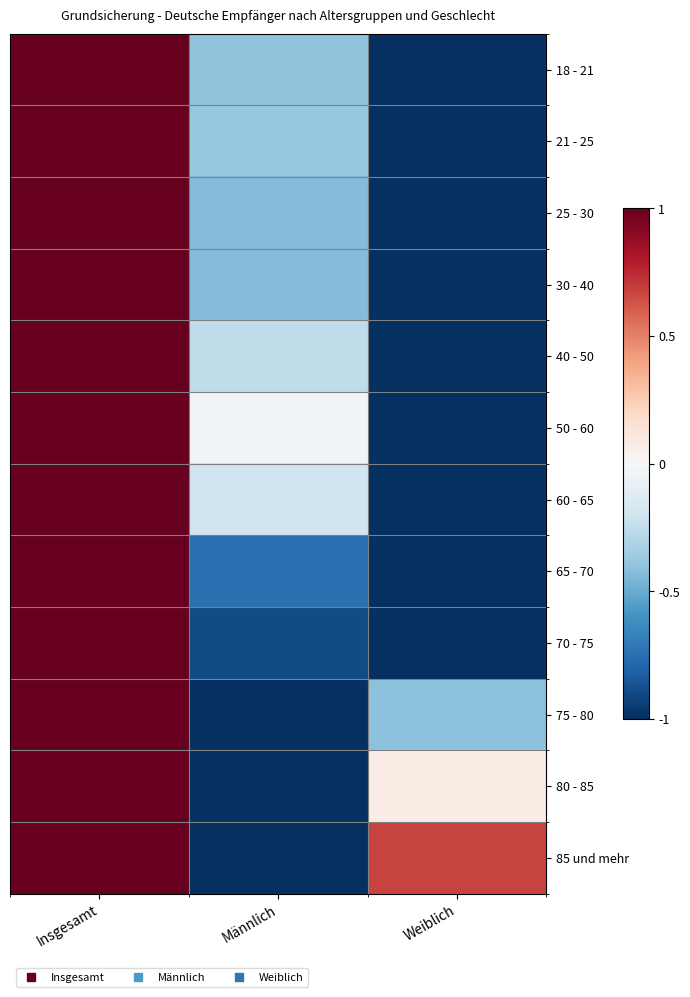

Count the number of data series in this chart.

12